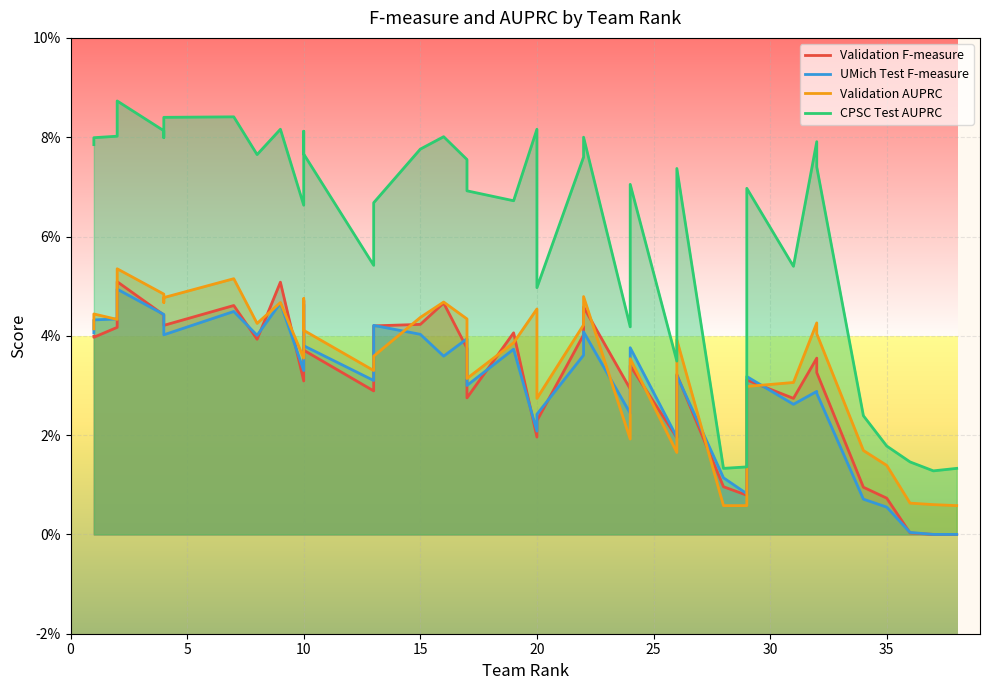

True or false: Validation F-measure and CPSC Test AUPRC cross at least once.

False